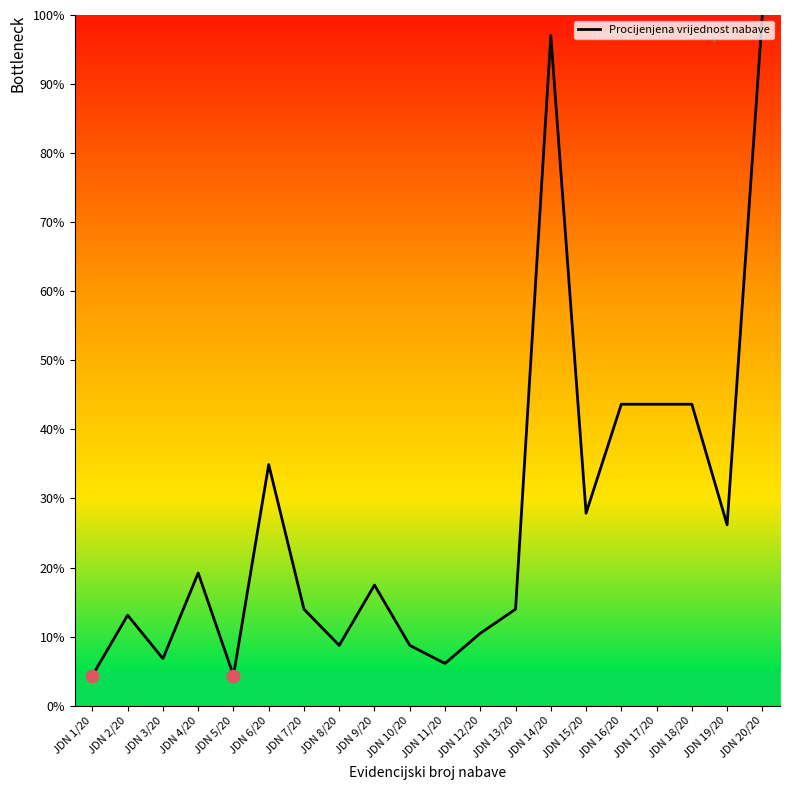

Approximately how many times larger is the value at JDN 7/20 compared to JDN 19/20?

0.5